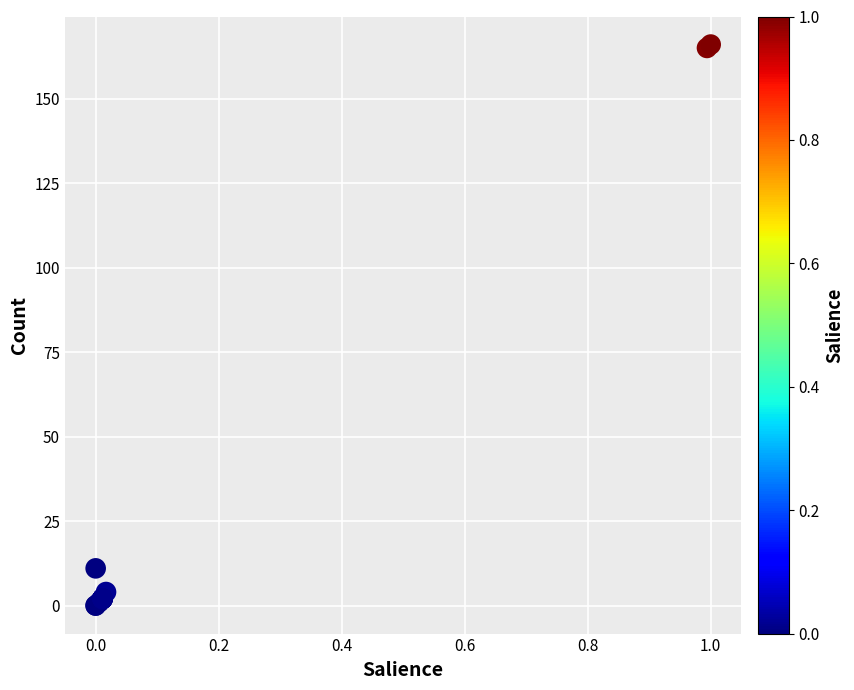

What Y value in the scatter plot is closest to 83?

11